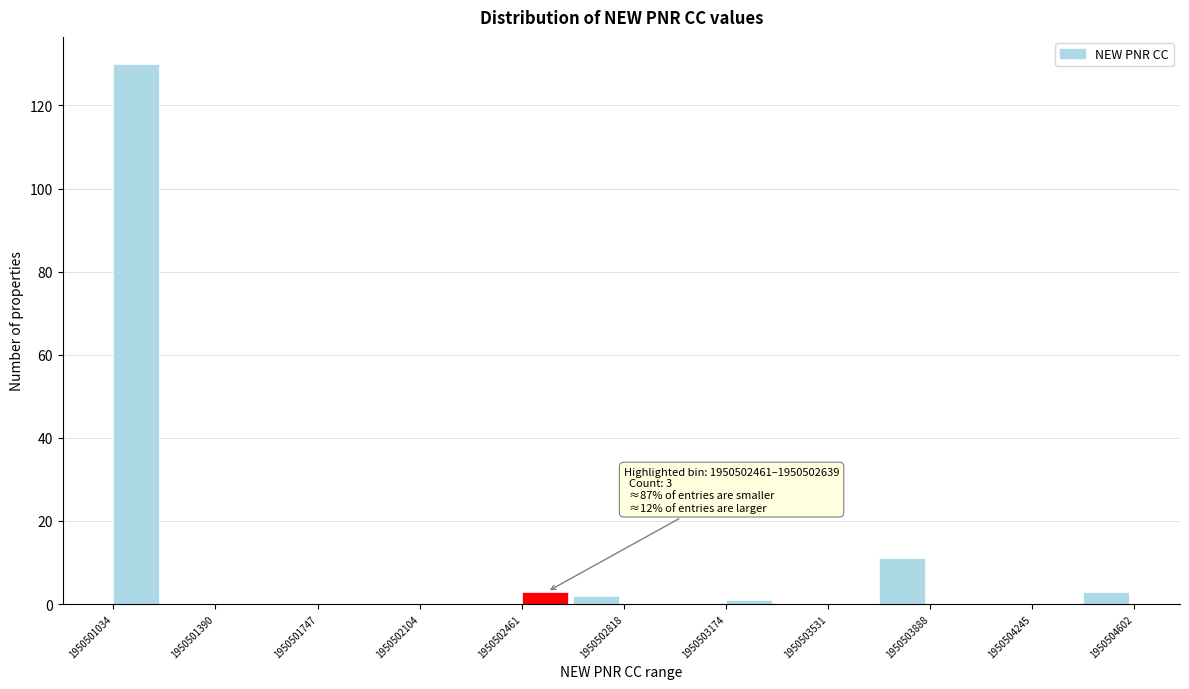

Read against the x-axis, roughly where is the centre of the tallest bar?

1950501100